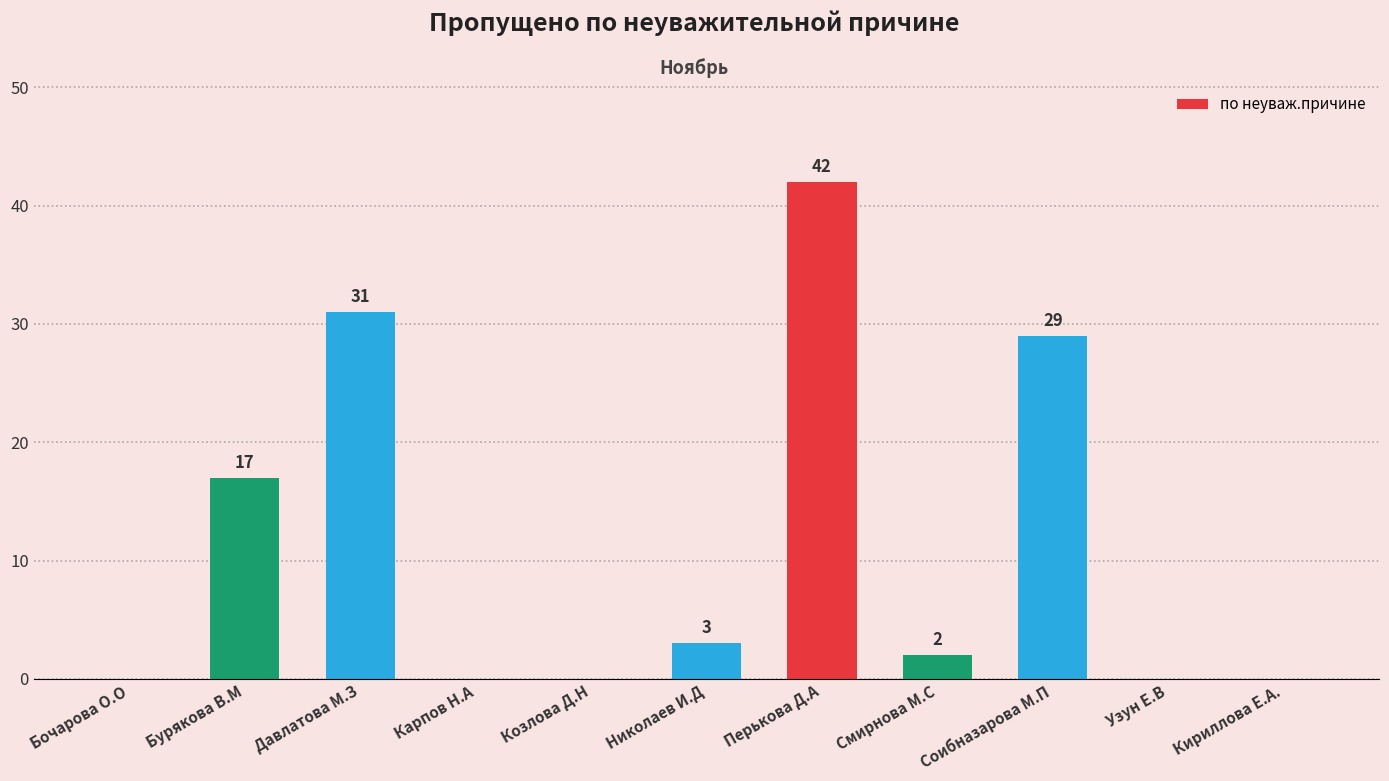

Count the number of data series in this chart.

1